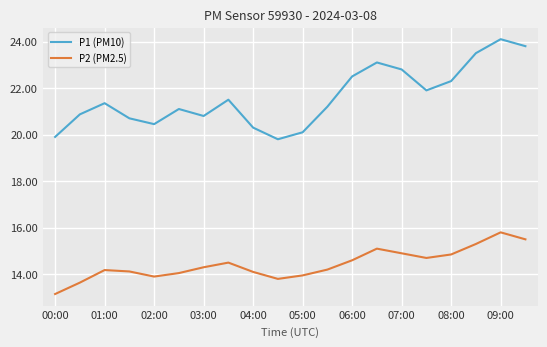

True or false: P1 (PM10) has more than 0 points higher than both neighbors.

True